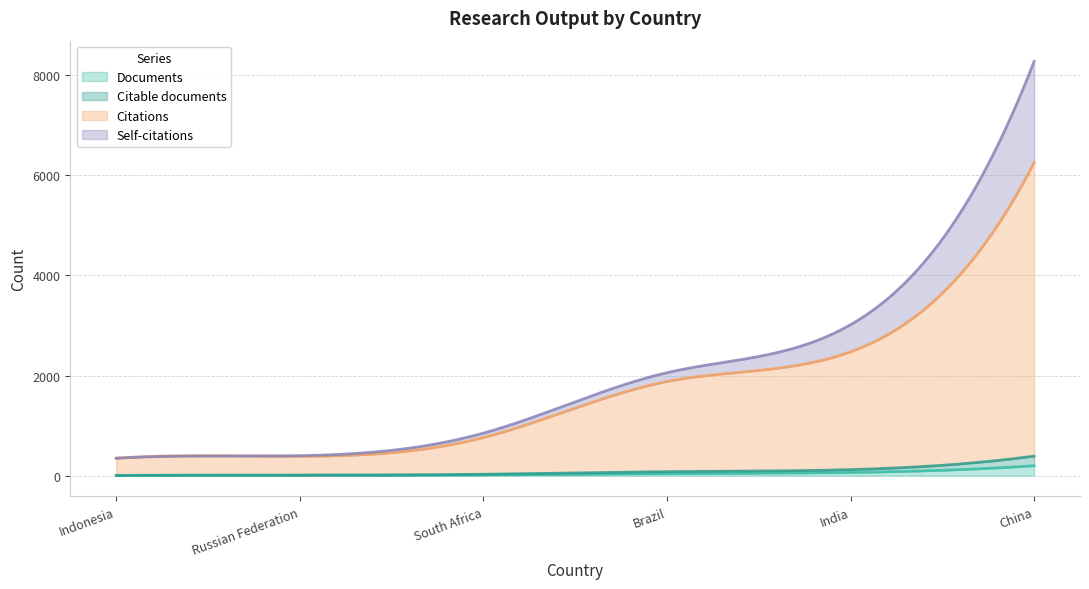

At how many categories does at least one series exceed 5128?

1